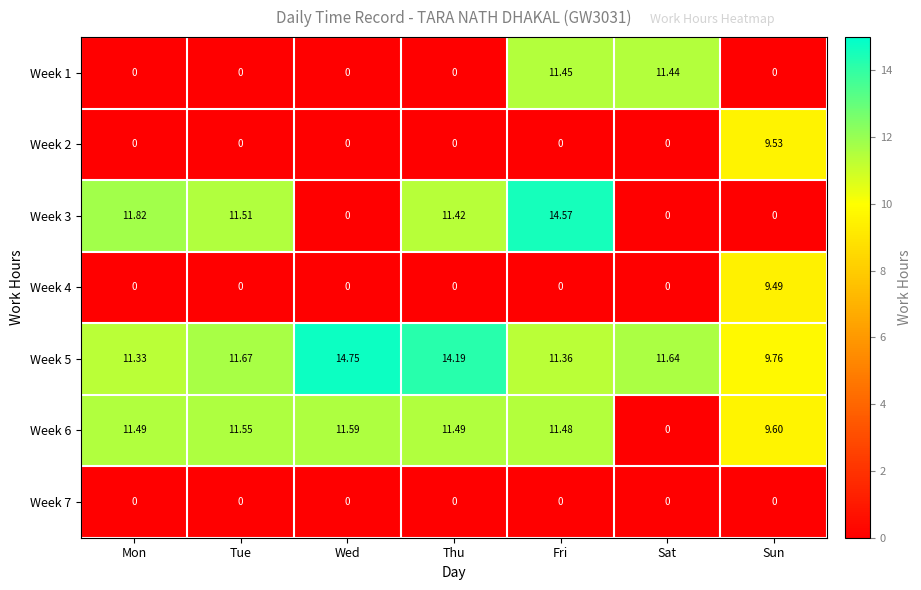

What is the total value across all series at Fri?

48.9